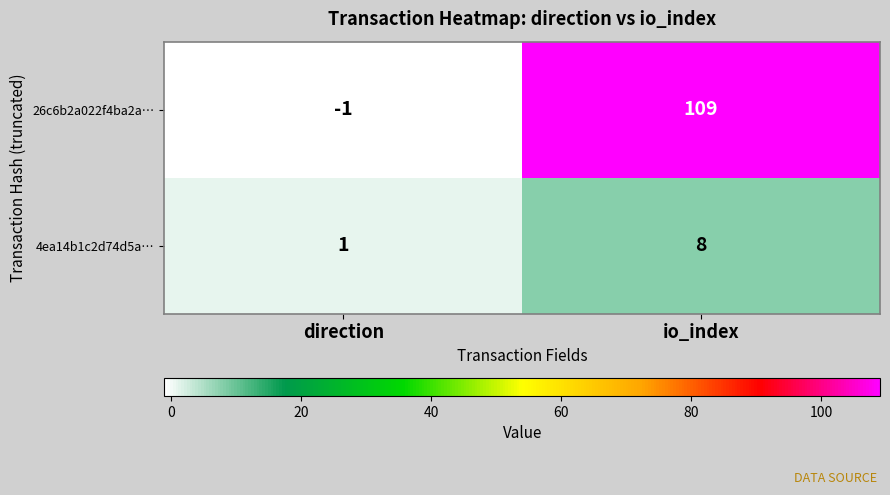

At how many categories does at least one series exceed 12?

1